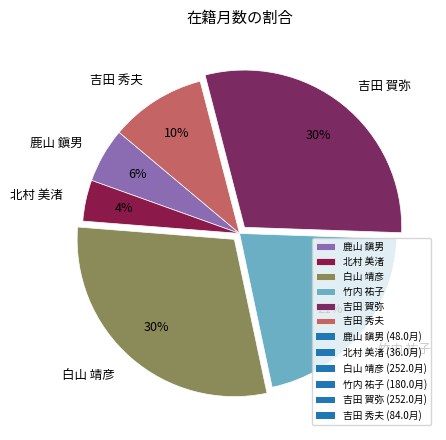

Combined, do 吉田 賀弥 and 北村 美渚 account for over 50%?

No